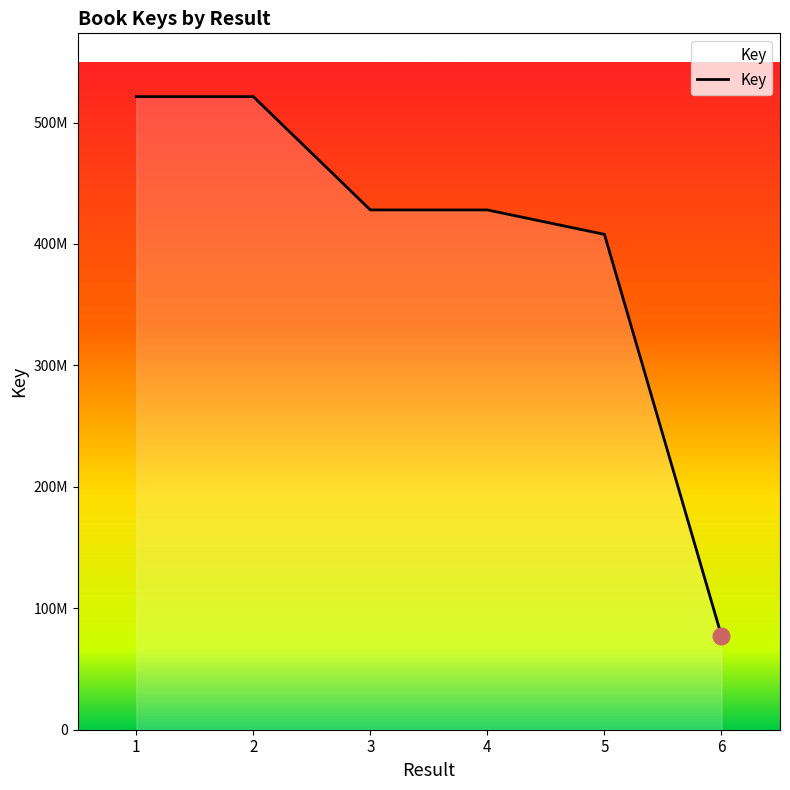

Does the chart have visible grid lines?

No